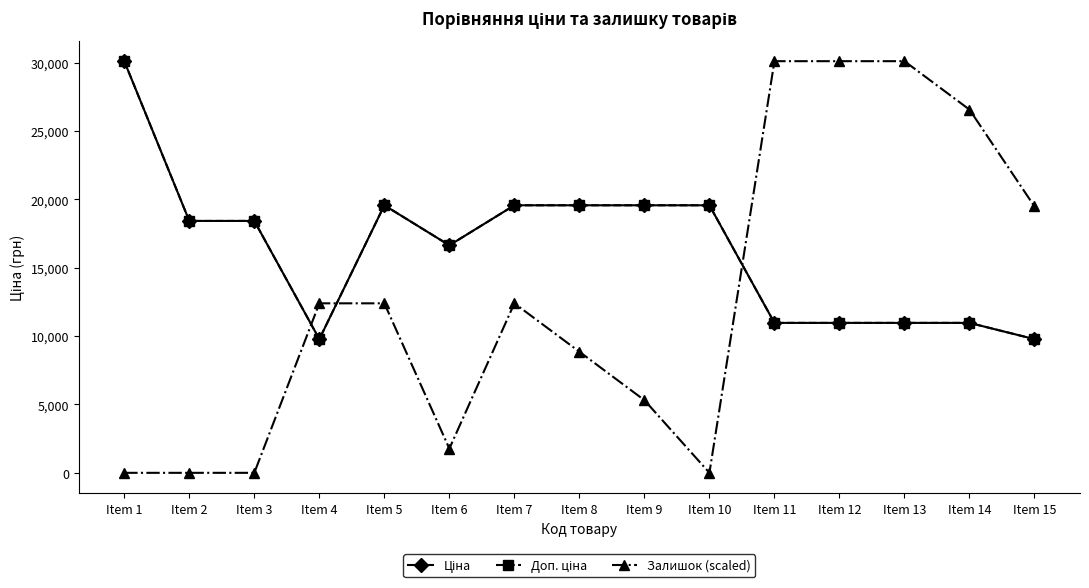

True or false: Ціна has a value of 16636.8 at Item 6.

True